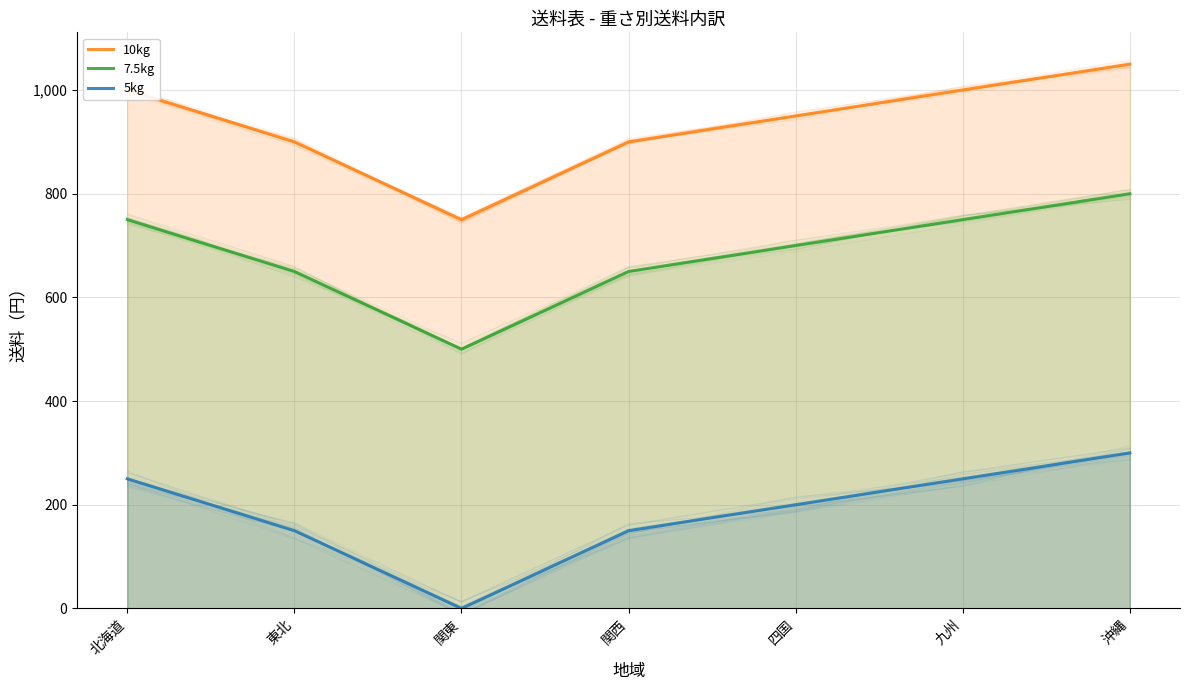

What is the lowest value of the 10kg series?

750